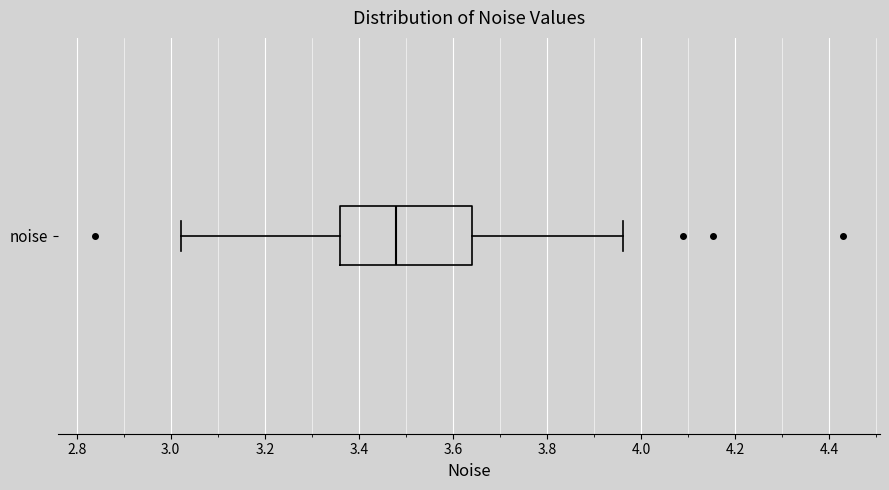

Where does the median line of the box for noise sit on the x-axis? The values are not printed on the chart, so give them approximately, as read against the axis.

3.48